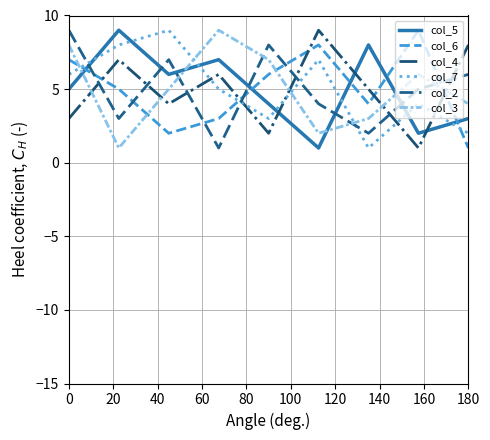

True or false: col_5 and col_4 cross at least once.

True